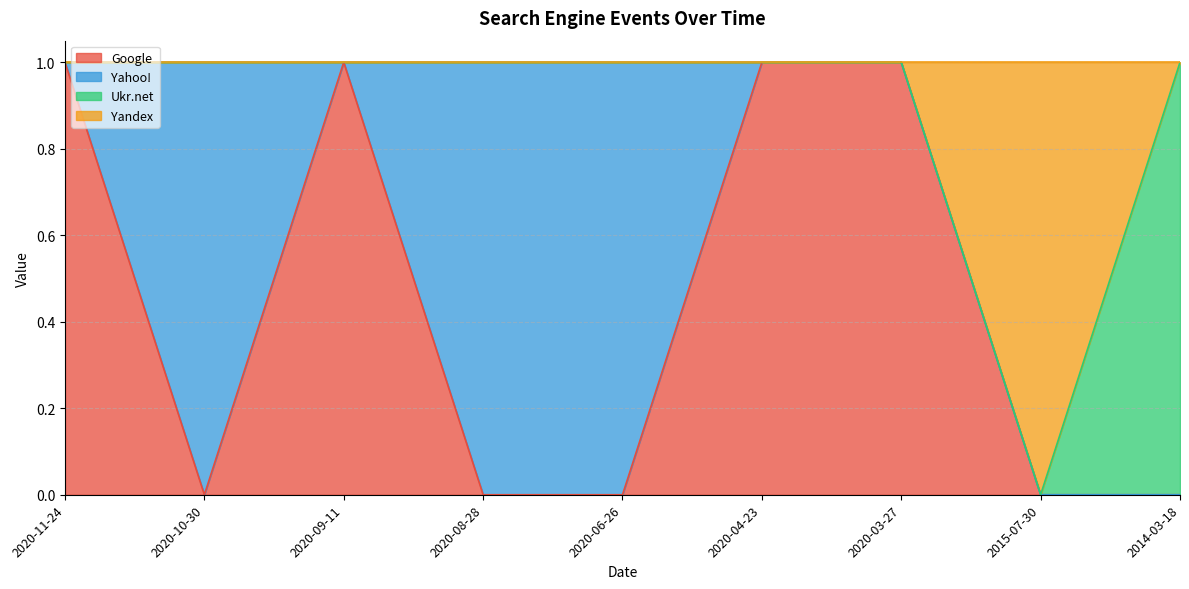

What are all the series names shown in the legend?

Google, Yahoo!, Ukr.net, Yandex